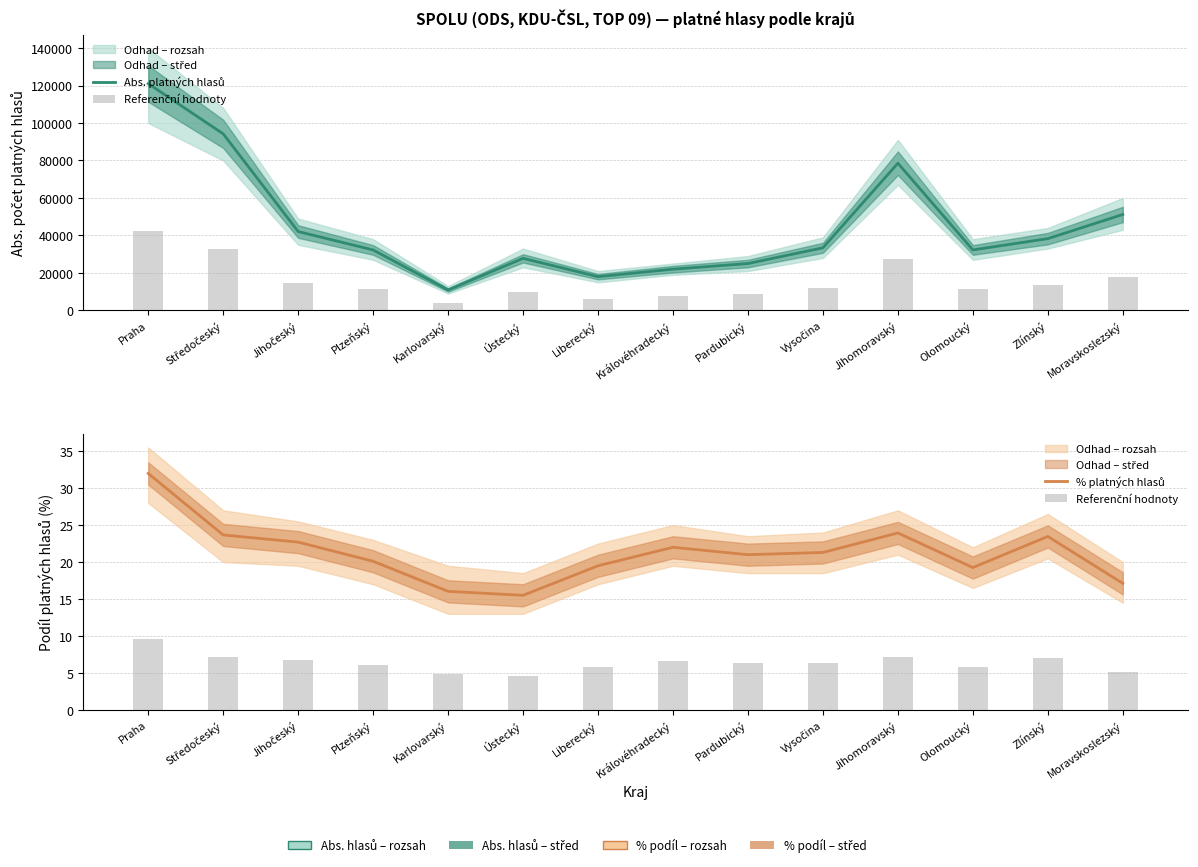

What is the spread (max minus min) of values at Jihomoravský?

78525.8